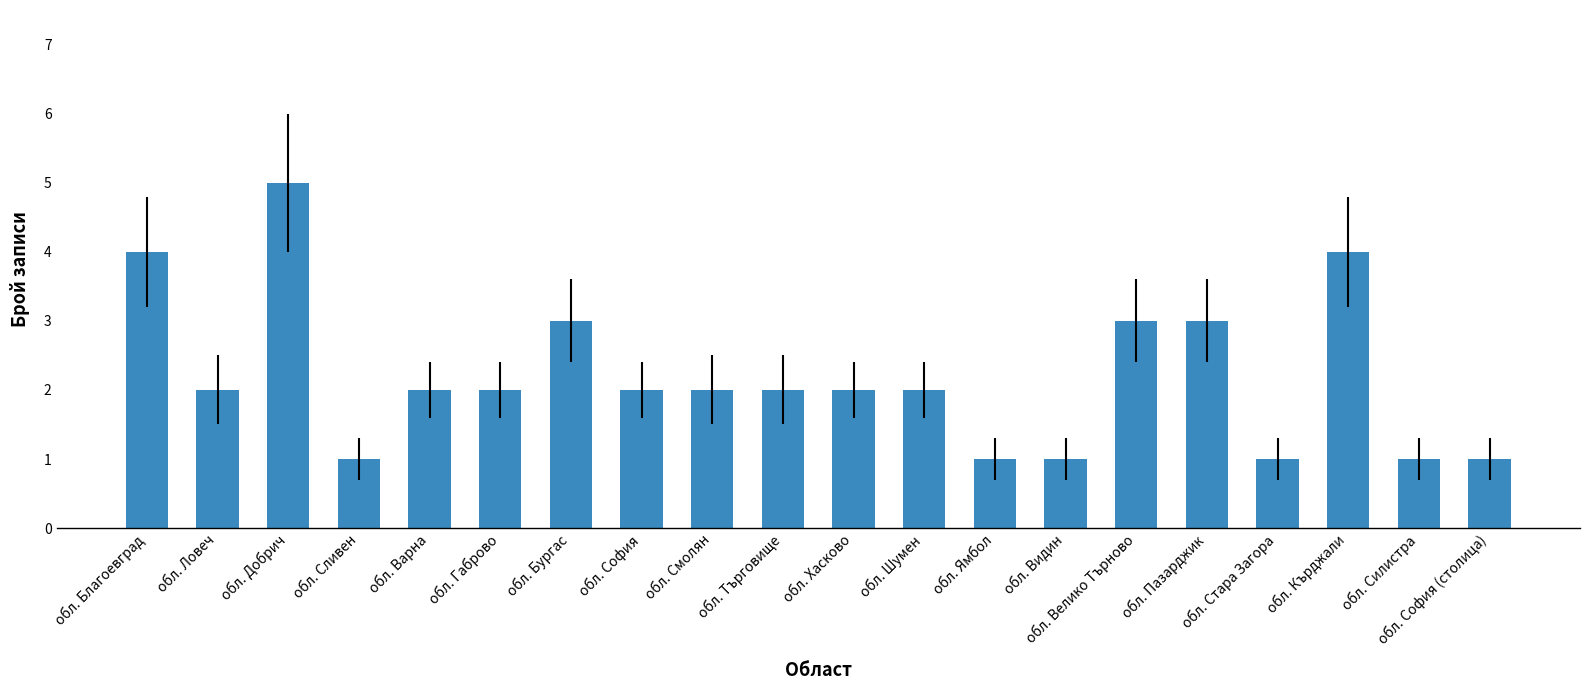

Between обл. Сливен and обл. Велико Търново, which is larger?

обл. Велико Търново